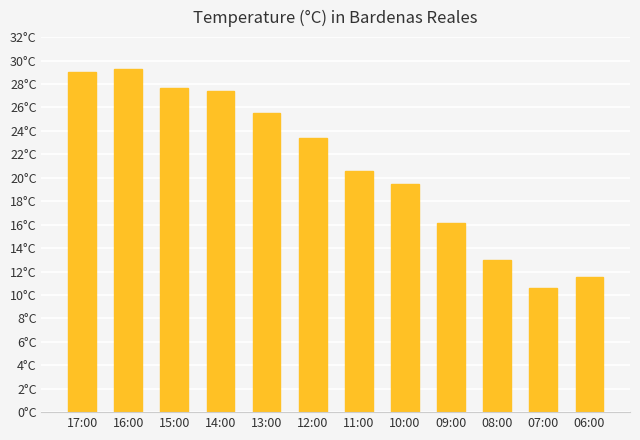

Does the chart contain any negative values?

No